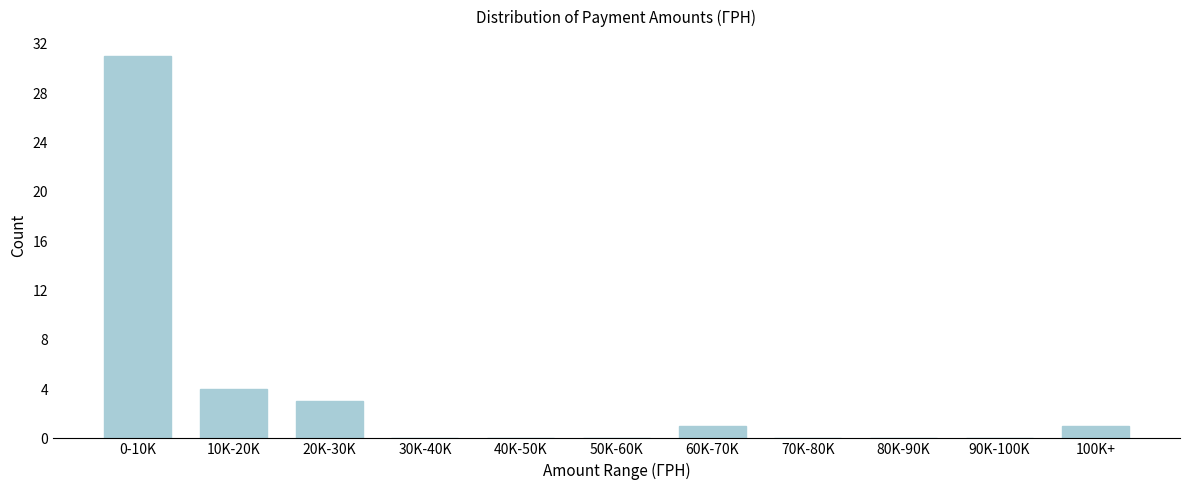

Reading left to right, what are all the values shown in this chart?

0-10K=31	10K-20K=4	20K-30K=3	30K-40K=0	40K-50K=0	50K-60K=0	60K-70K=1	70K-80K=0	80K-90K=0	90K-100K=0	100K+=1